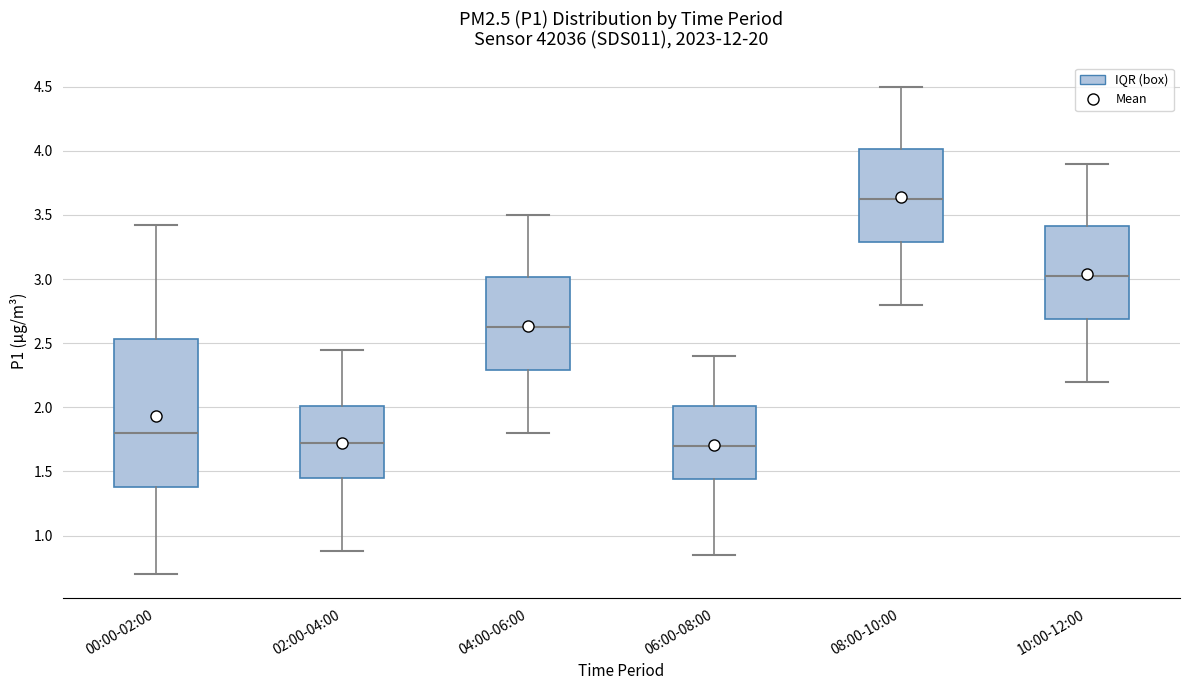

Reading left to right, transcribe this box plot: for each box, give where its median line is, the range the box spans, and where its two whiskers end, as read against the y-axis. The values are not printed on the chart, so give them approximately, as read against the axis.

00:00-02:00: median 1.80, box 1.40 to 2.55, whiskers 0.70 to 3.40
02:00-04:00: median 1.75, box 1.45 to 2.00, whiskers 0.90 to 2.45
04:00-06:00: median 2.65, box 2.30 to 3.00, whiskers 1.80 to 3.50
06:00-08:00: median 1.70, box 1.45 to 2.00, whiskers 0.85 to 2.40
08:00-10:00: median 3.65, box 3.30 to 4.00, whiskers 2.80 to 4.50
10:00-12:00: median 3.05, box 2.70 to 3.40, whiskers 2.20 to 3.90